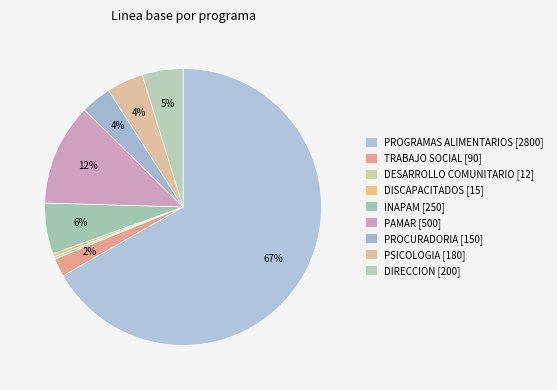

How many segments does this pie chart have?

9